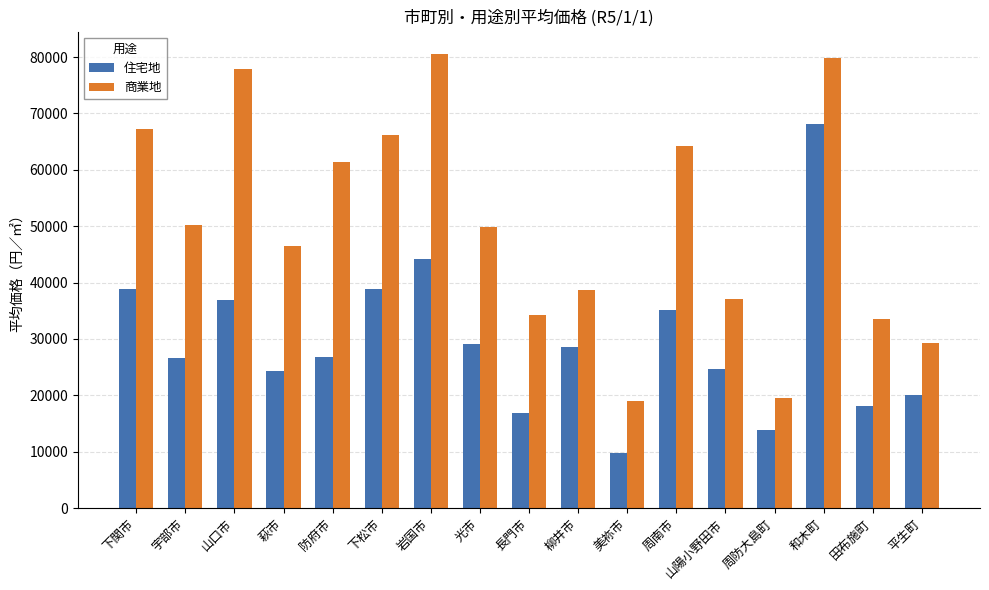

How many bars are there in each group?

2